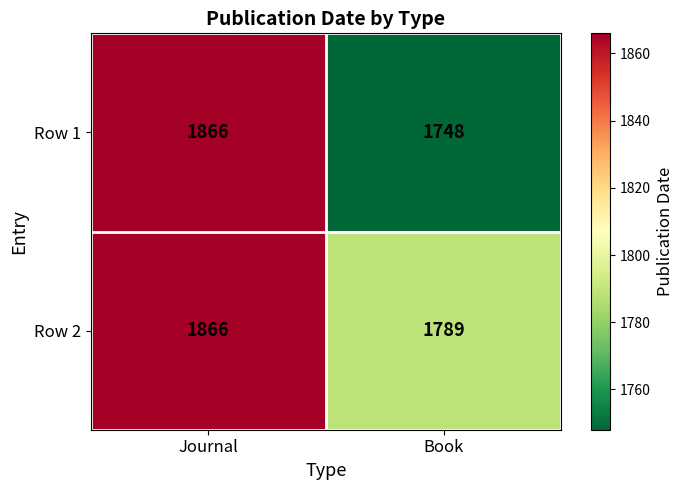

Reading left to right, transcribe all the data shown in this chart.

Row 1: 1866	1748
Row 2: 1866	1789